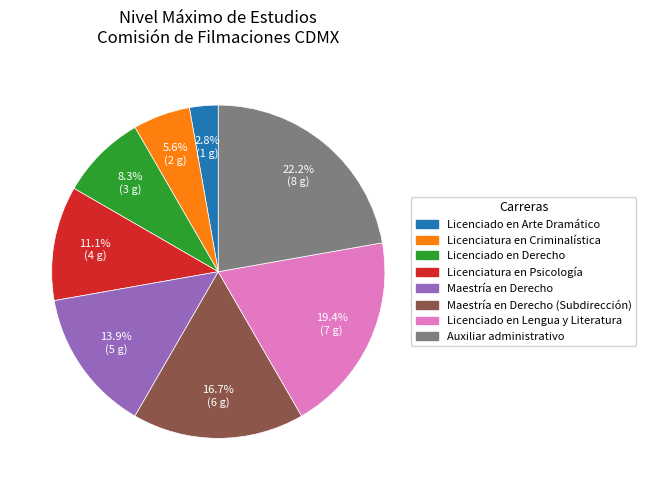

Does any single category account for the majority?

No